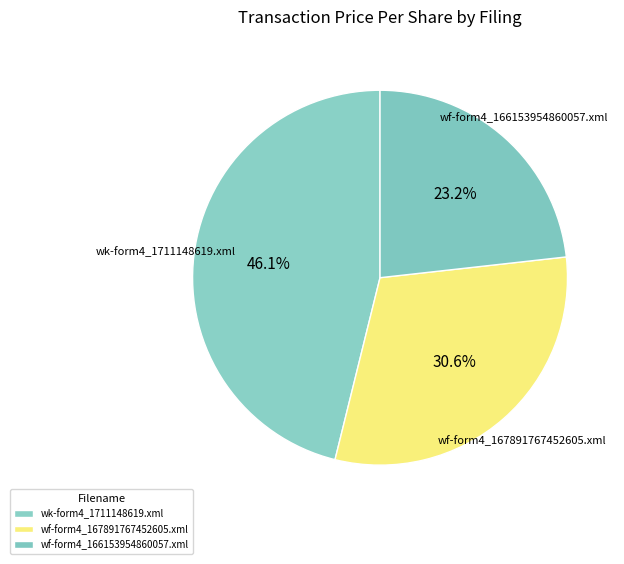

How many segments does this pie chart have?

3